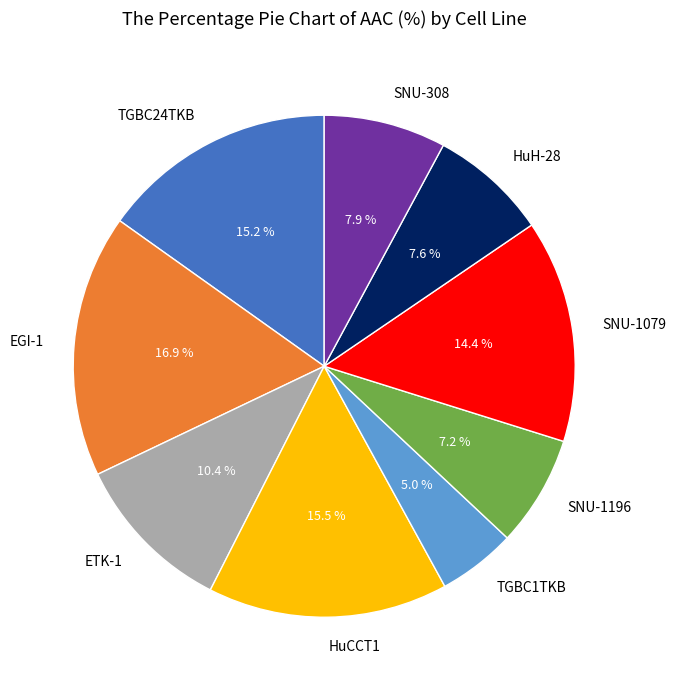

To the nearest percent, what percentage of the pie is ETK-1?

10%